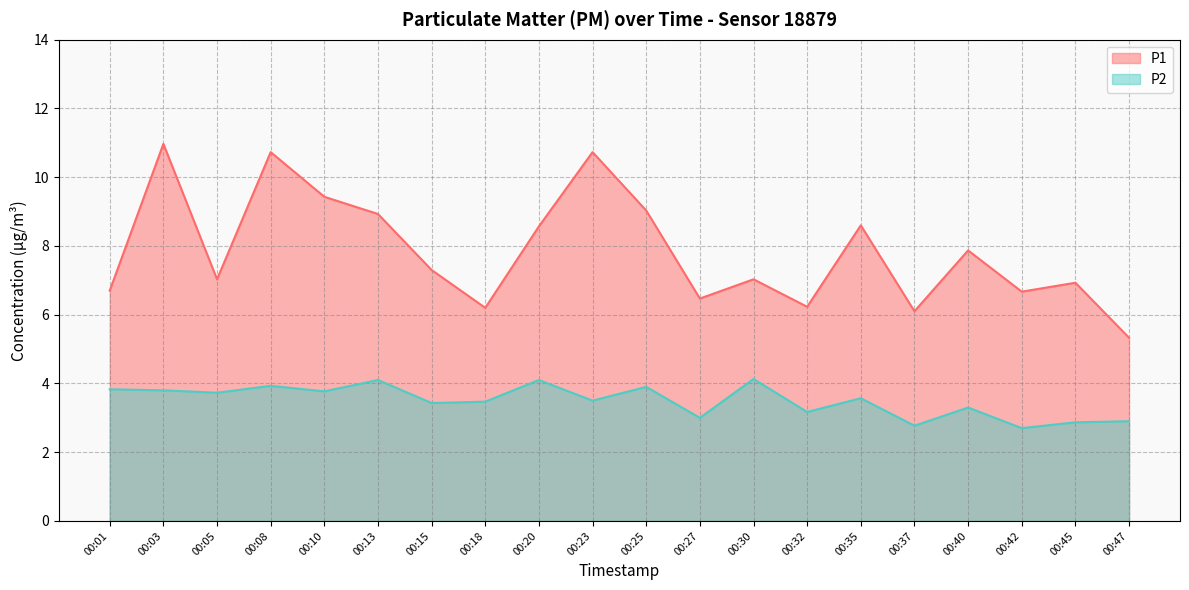

What is the maximum value for P1?

11.0